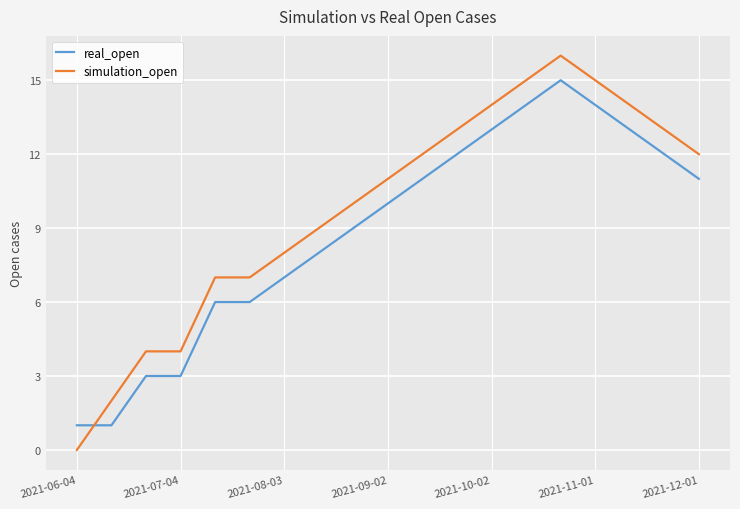

What is the maximum value for simulation_open?

16